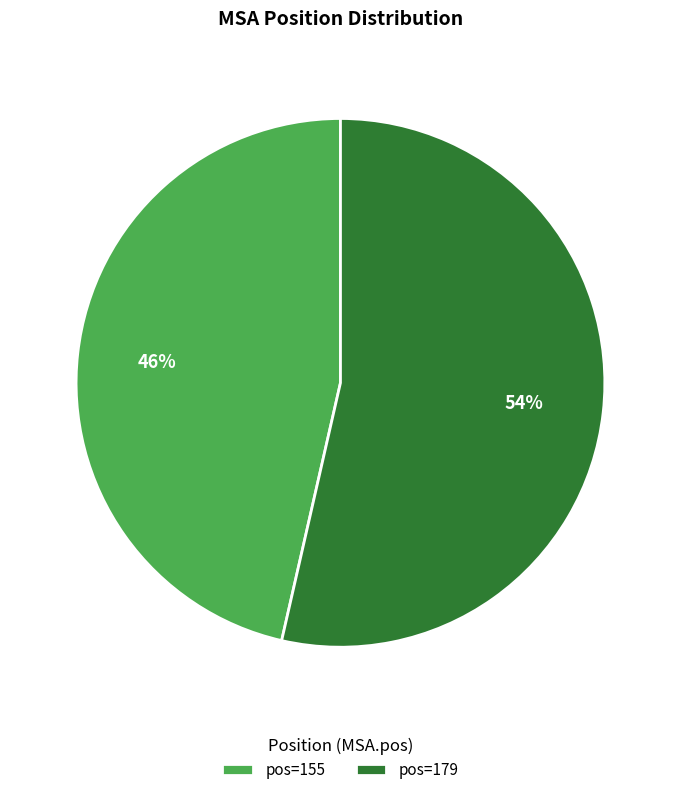

What is the majority slice?

pos=179